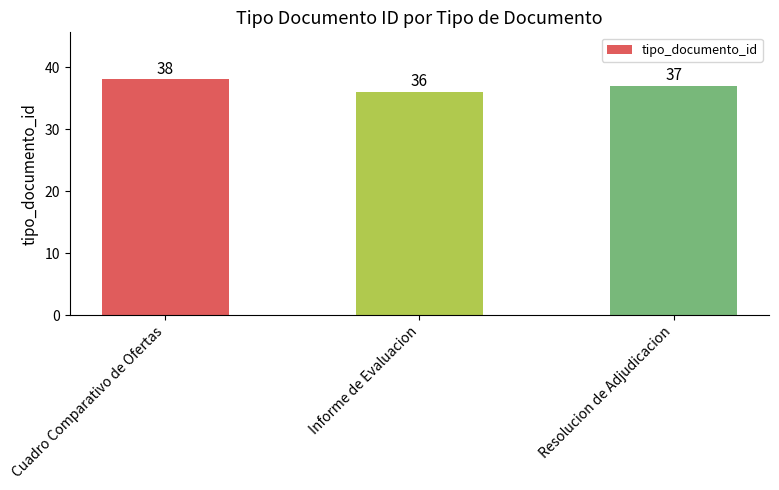

How many values are between 36 and 38?

3